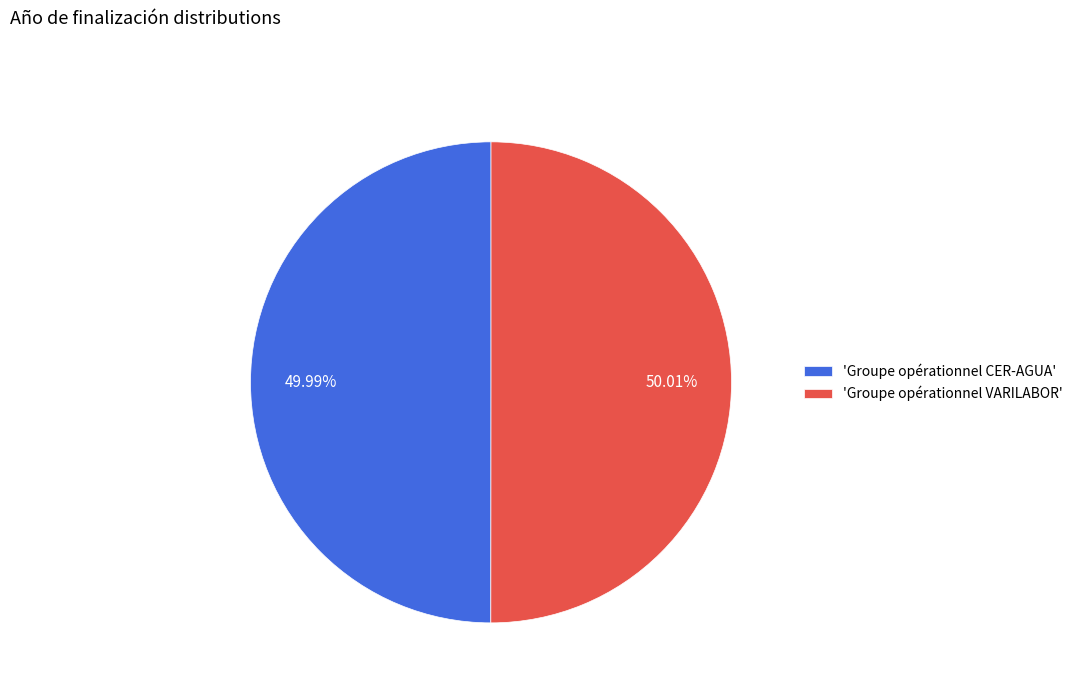

Is there a majority slice in this chart?

Yes